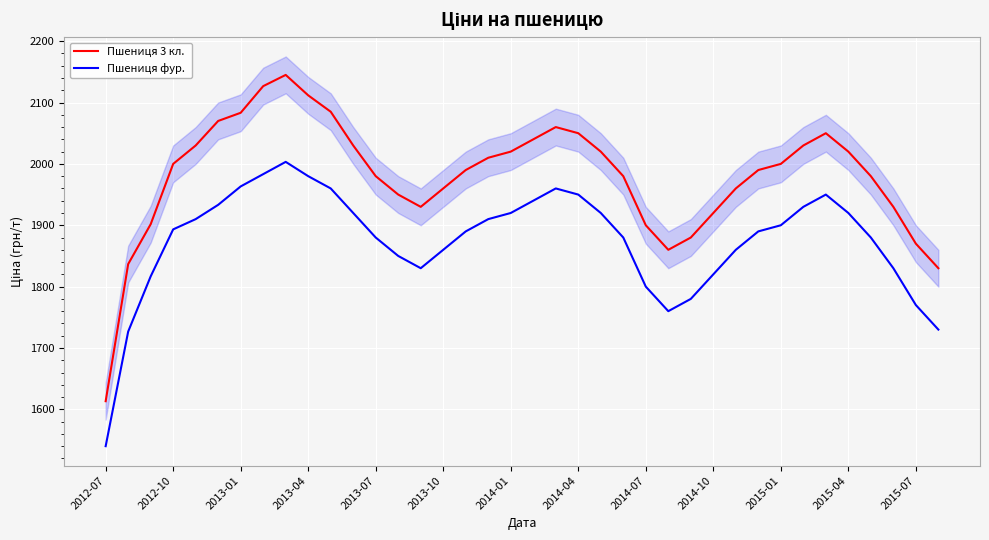

What is the smallest value displayed?

1540.0